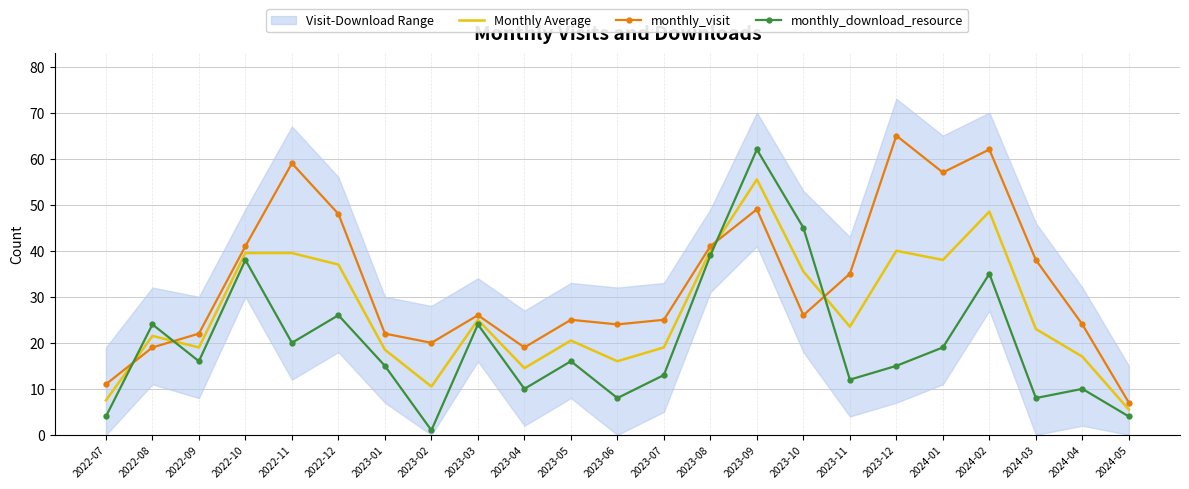

What value does the monthly_visit series have at 2023-06?

24.0